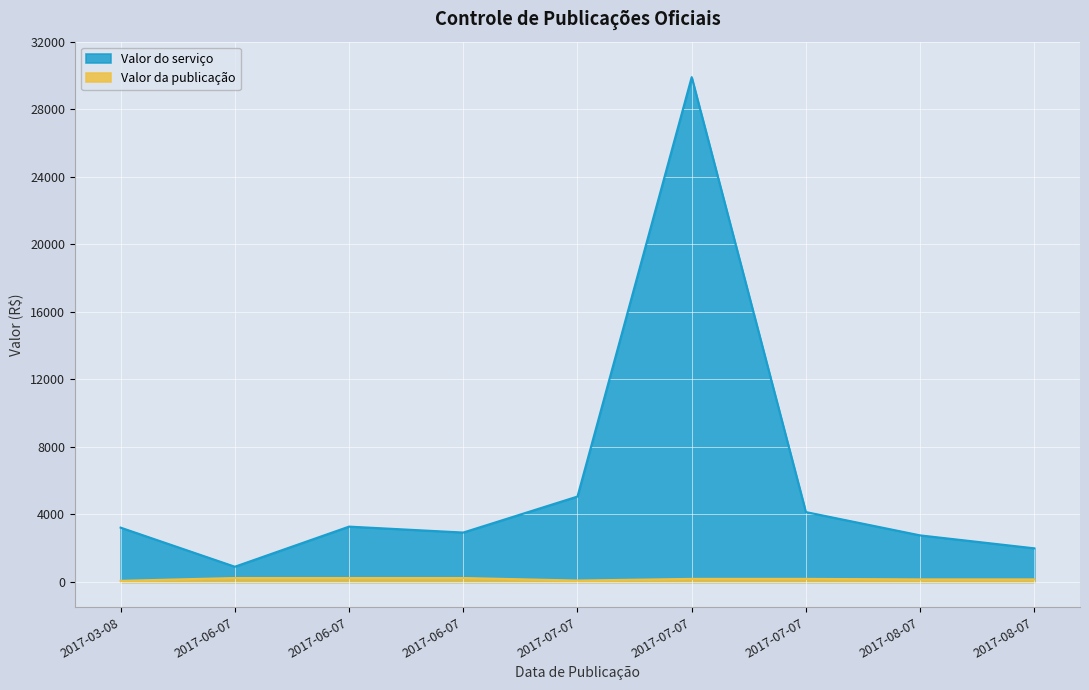

How many lines are shown in the chart?

2